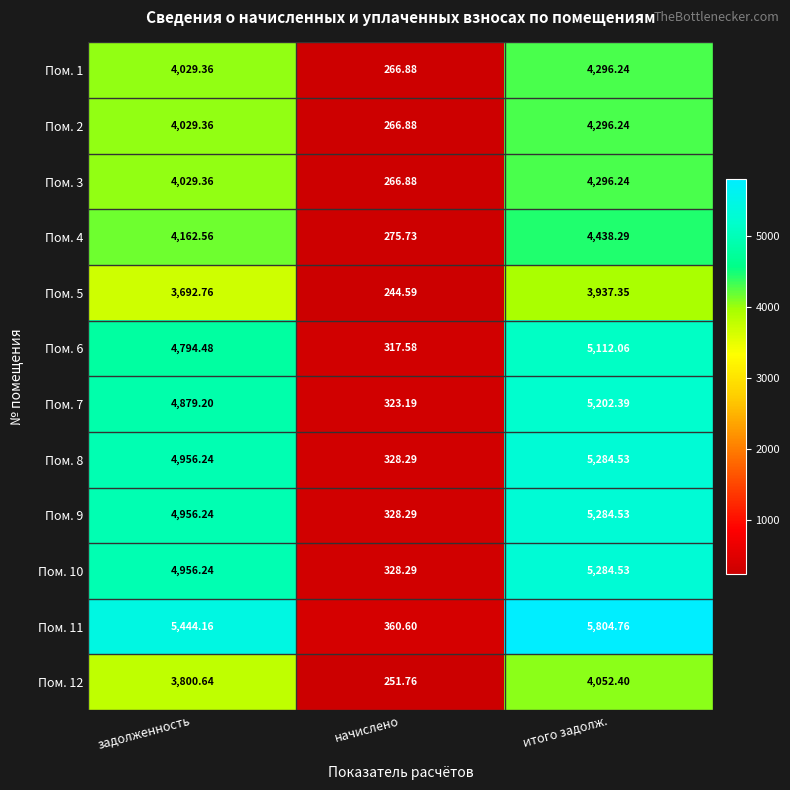

List the labels in order of Пом. 3 value, smallest first.

начислено, задолженность, итого задолж.